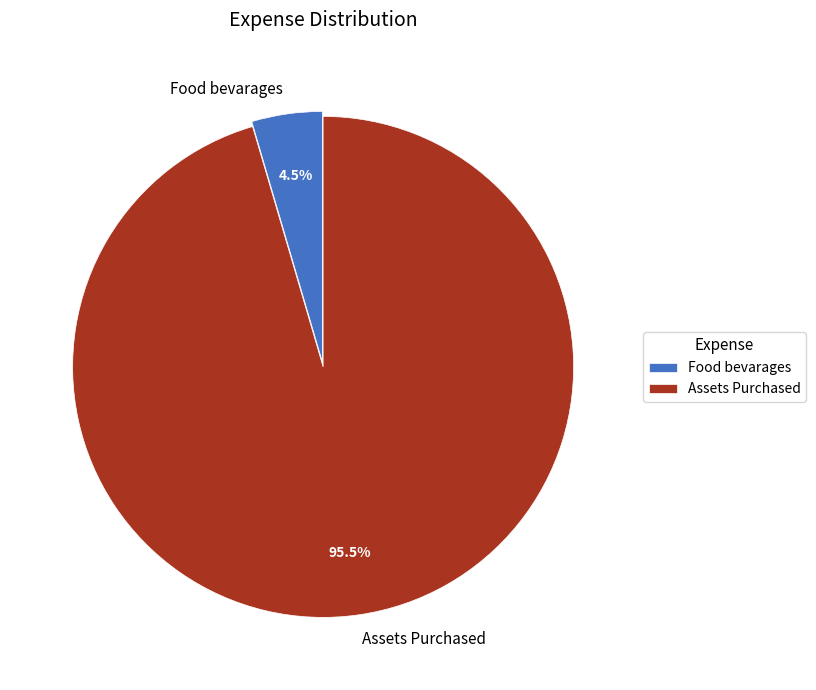

Which category has the biggest portion of the pie?

Assets Purchased